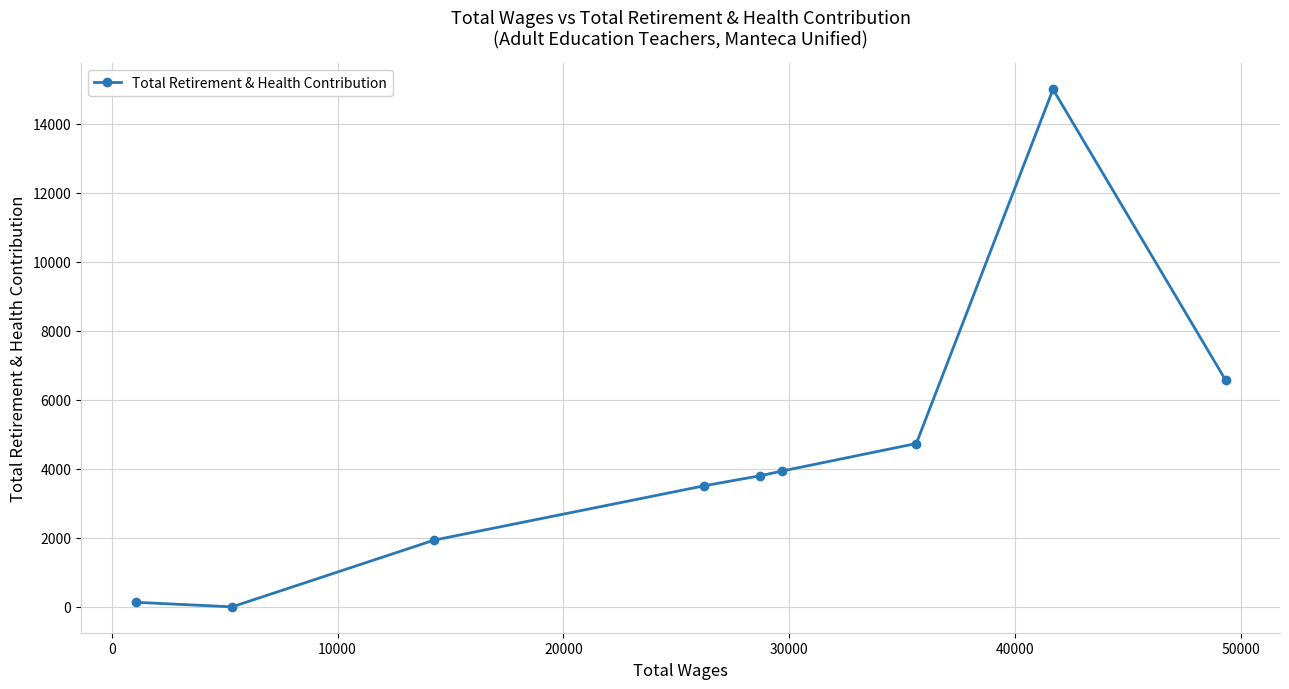

What is the maximum value shown in the chart?

14989